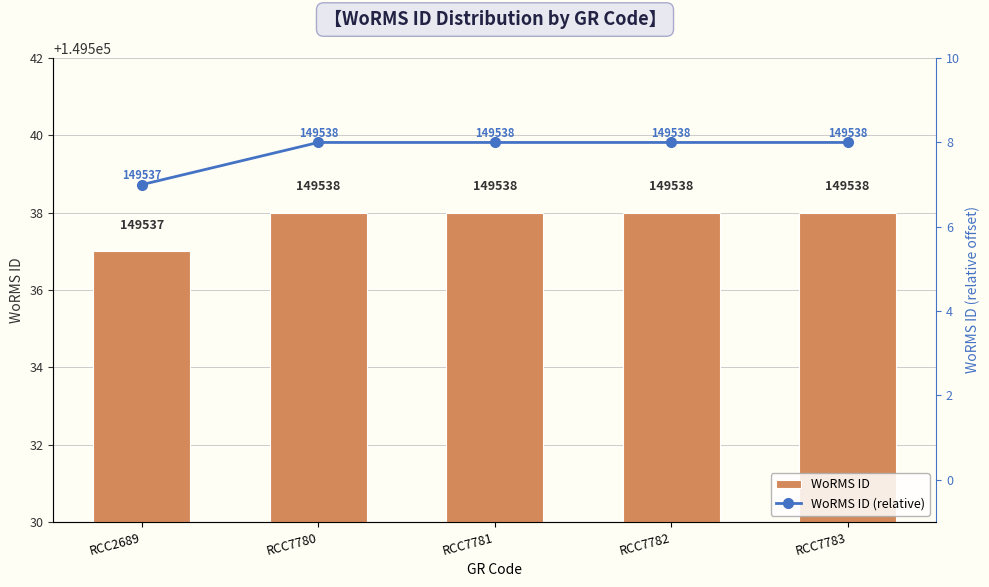

Which series has the largest range (max minus min)?

WoRMS ID